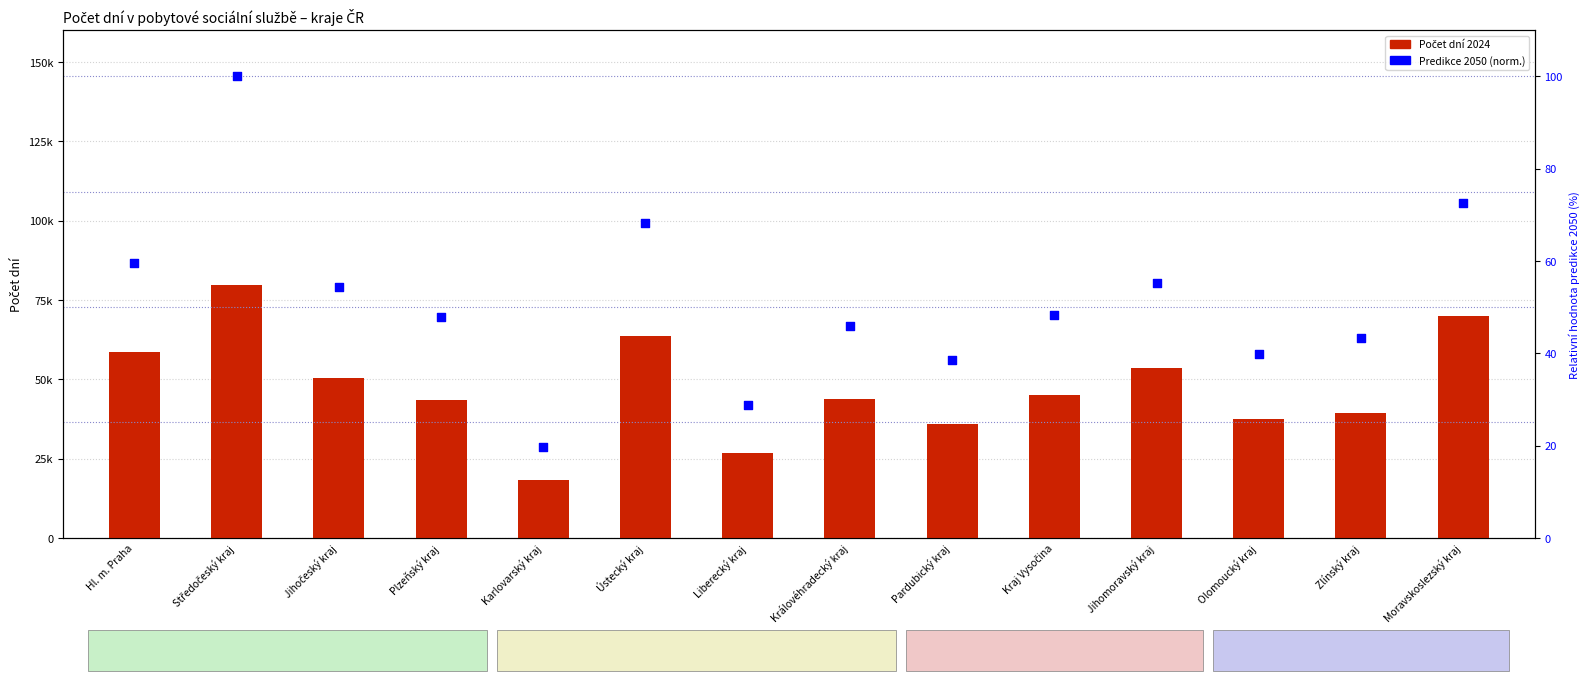

Which series contains the highest Y value?

Stav v roce 2024